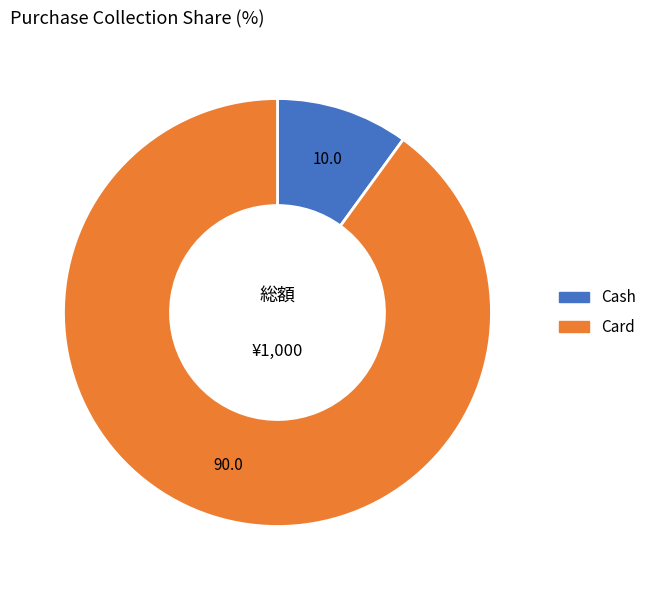

How many slices are in this pie chart?

2